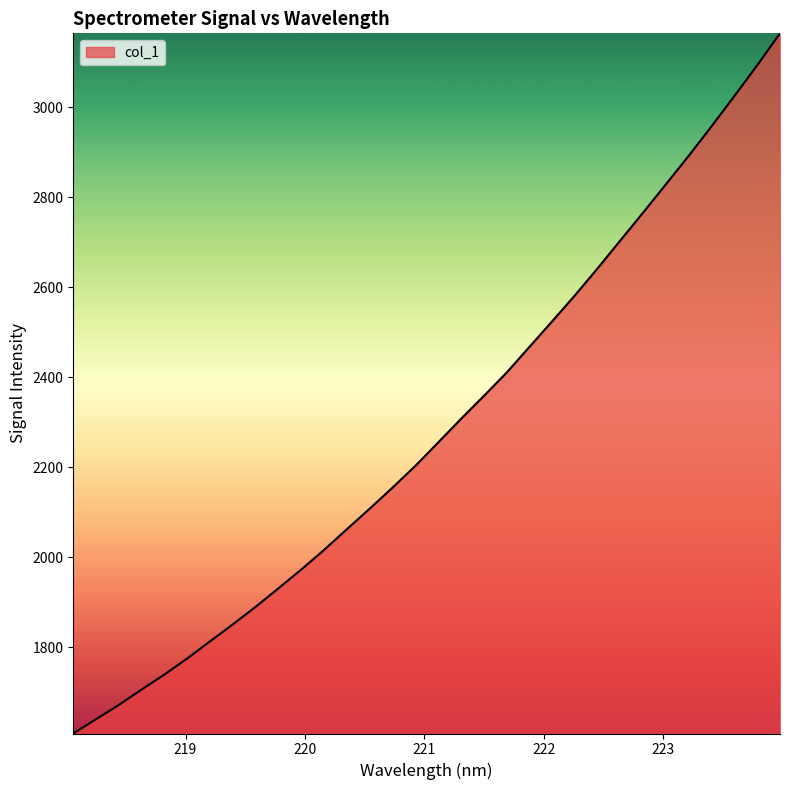

What is the difference between the maximum and minimum values?

1556.2